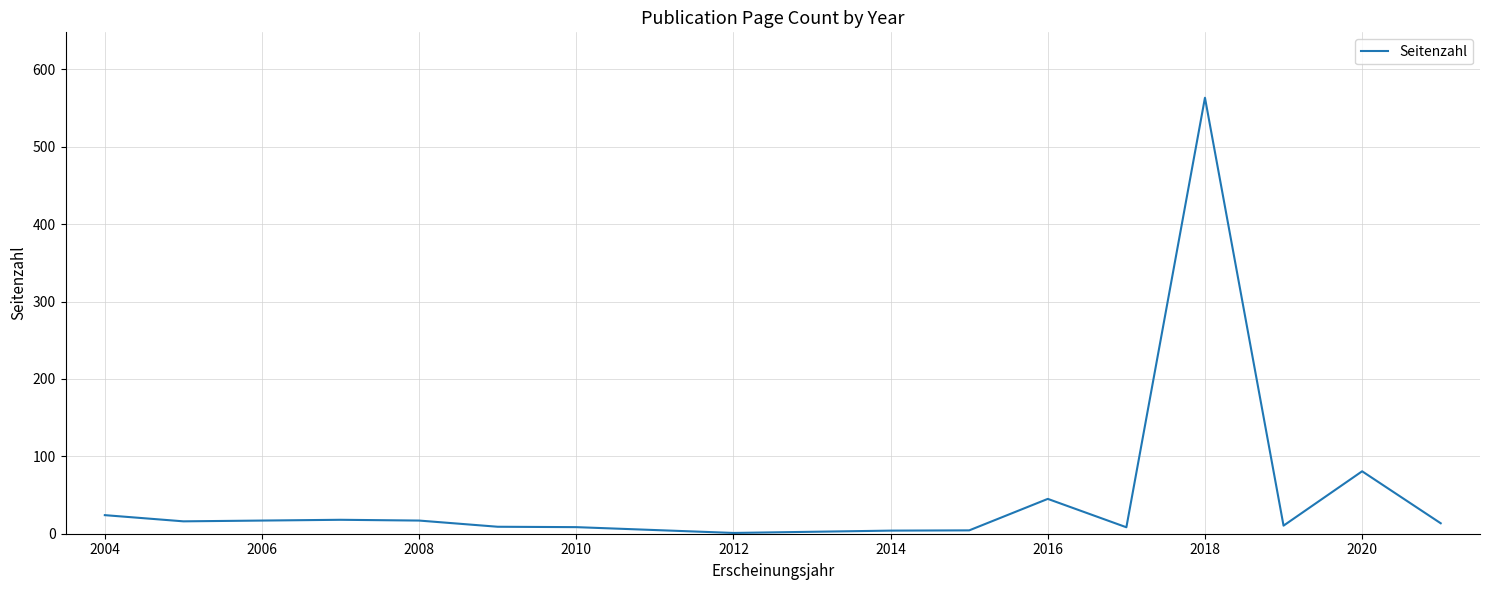

Where does the data first go above 13?

2004